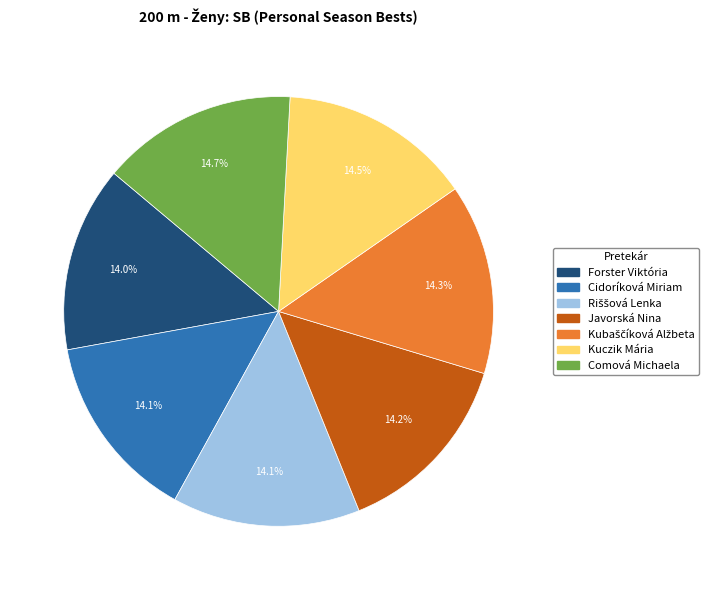

Between Comová Michaela and Forster Viktória, which is larger?

Comová Michaela